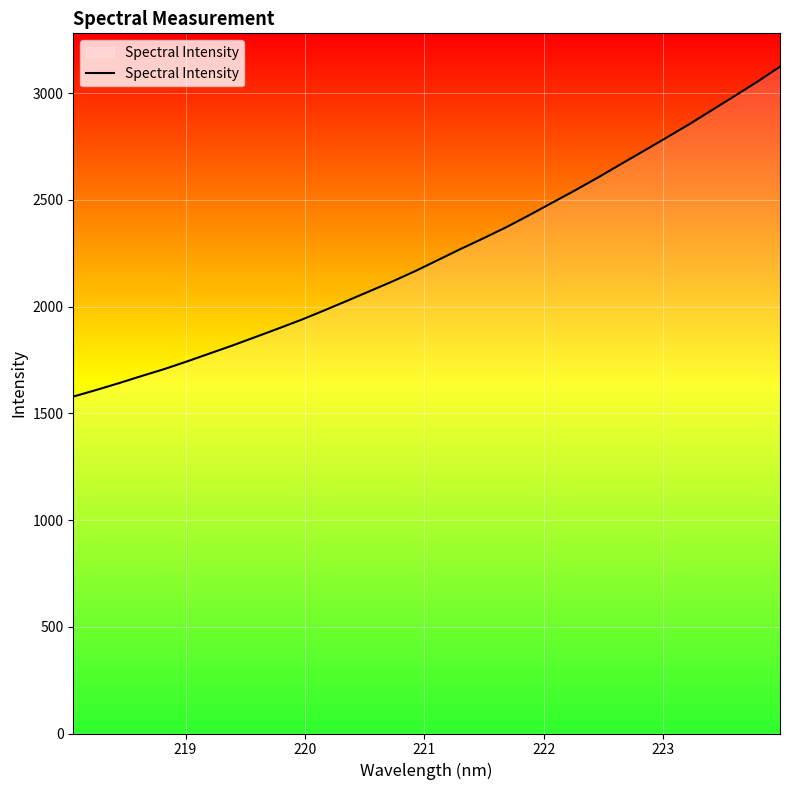

How many series are shown in this chart?

1